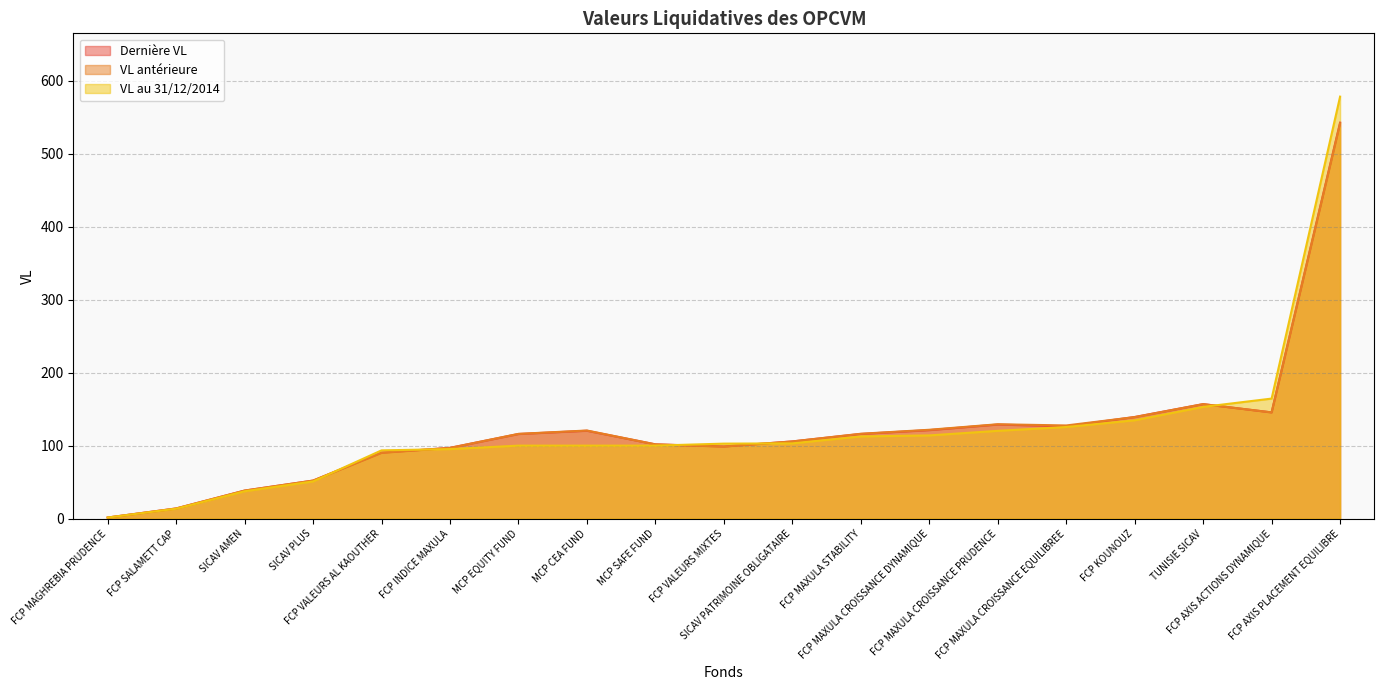

Reading left to right, extract all data points from this chart.

Dernière VL: TUNISIE SICAV=156.9	SICAV PATRIMOINE OBLIGATAIRE=105.7	FCP SALAMETT CAP=13.9	MCP SAFE FUND=101.7	FCP MAGHREBIA PRUDENCE=1.4	SICAV AMEN=38.4	SICAV PLUS=52.1	FCP AXIS ACTIONS DYNAMIQUE=145.5	FCP AXIS PLACEMENT EQUILIBRE=542.7	FCP MAXULA CROISSANCE DYNAMIQUE=121.2	FCP MAXULA CROISSANCE EQUILIBREE=126.4	FCP MAXULA CROISSANCE PRUDENCE=128.9	FCP MAXULA STABILITY=116.0	FCP INDICE MAXULA=97.0	FCP KOUNOUZ=139.2	FCP VALEURS AL KAOUTHER=90.4	FCP VALEURS MIXTES=98.8	MCP CEA FUND=120.4	MCP EQUITY FUND=115.9
VL antérieure: TUNISIE SICAV=156.9	SICAV PATRIMOINE OBLIGATAIRE=105.7	FCP SALAMETT CAP=13.9	MCP SAFE FUND=101.7	FCP MAGHREBIA PRUDENCE=1.4	SICAV AMEN=38.4	SICAV PLUS=52.1	FCP AXIS ACTIONS DYNAMIQUE=145.5	FCP AXIS PLACEMENT EQUILIBRE=541.7	FCP MAXULA CROISSANCE DYNAMIQUE=121.7	FCP MAXULA CROISSANCE EQUILIBREE=127.6	FCP MAXULA CROISSANCE PRUDENCE=129.3	FCP MAXULA STABILITY=116.3	FCP INDICE MAXULA=96.9	FCP KOUNOUZ=139.1	FCP VALEURS AL KAOUTHER=90.1	FCP VALEURS MIXTES=98.7	MCP CEA FUND=120.7	MCP EQUITY FUND=116.1
VL au 31/12/2014: TUNISIE SICAV=153.1	SICAV PATRIMOINE OBLIGATAIRE=103.1	FCP SALAMETT CAP=13.5	MCP SAFE FUND=100.0	FCP MAGHREBIA PRUDENCE=1.4	SICAV AMEN=37.4	SICAV PLUS=50.9	FCP AXIS ACTIONS DYNAMIQUE=164.5	FCP AXIS PLACEMENT EQUILIBRE=578.3	FCP MAXULA CROISSANCE DYNAMIQUE=114.0	FCP MAXULA CROISSANCE EQUILIBREE=125.5	FCP MAXULA CROISSANCE PRUDENCE=120.3	FCP MAXULA STABILITY=112.6	FCP INDICE MAXULA=95.3	FCP KOUNOUZ=134.7	FCP VALEURS AL KAOUTHER=93.5	FCP VALEURS MIXTES=102.7	MCP CEA FUND=100.0	MCP EQUITY FUND=100.0